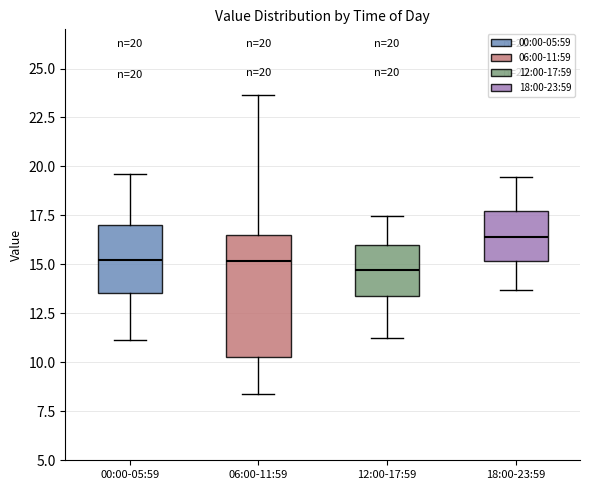

Which box is the tallest, from its lower edge to its upper edge?

06:00-11:59